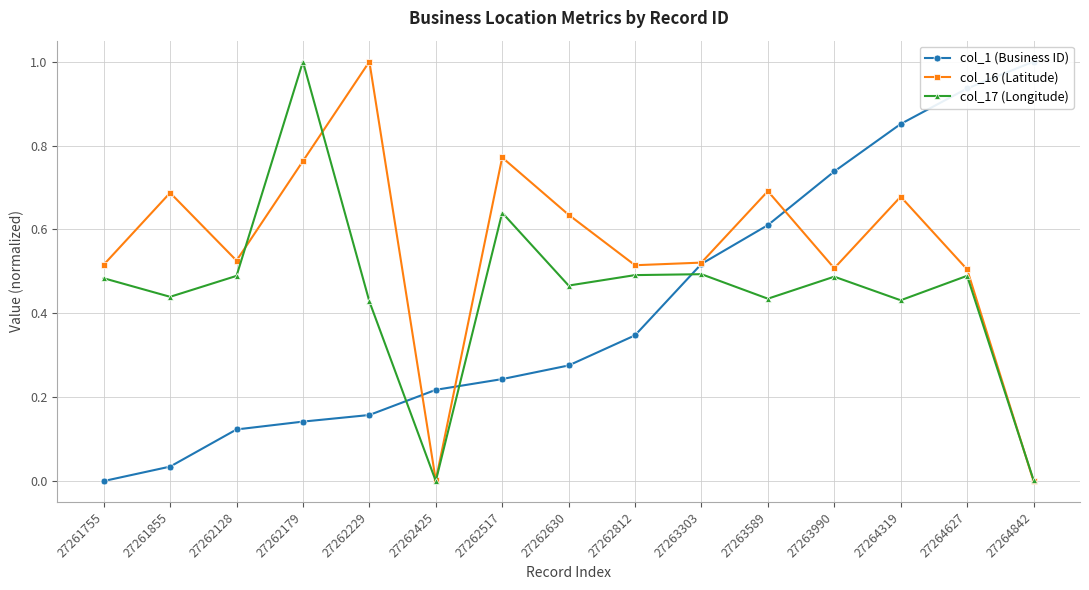

Where is the first local minimum for col_17 (Longitude)?

27261855